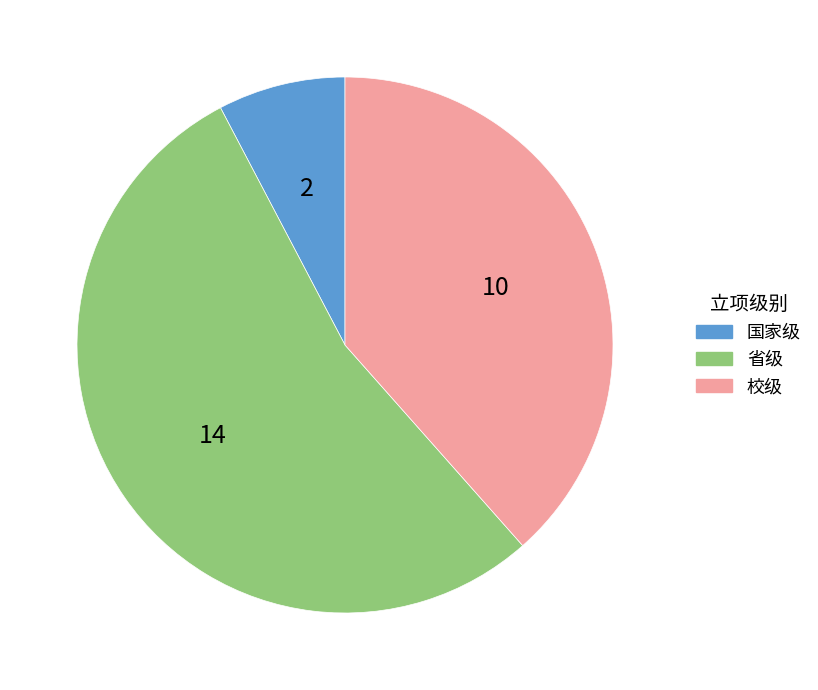

Do 校级 and 国家级 together represent more than half of the pie?

No